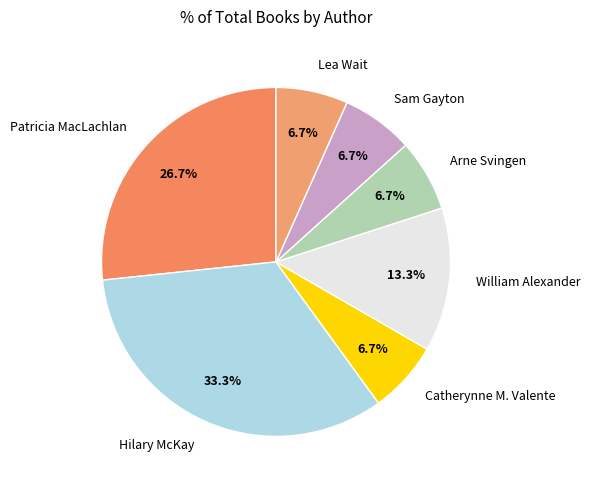

Does William Alexander represent more than half of the total?

No